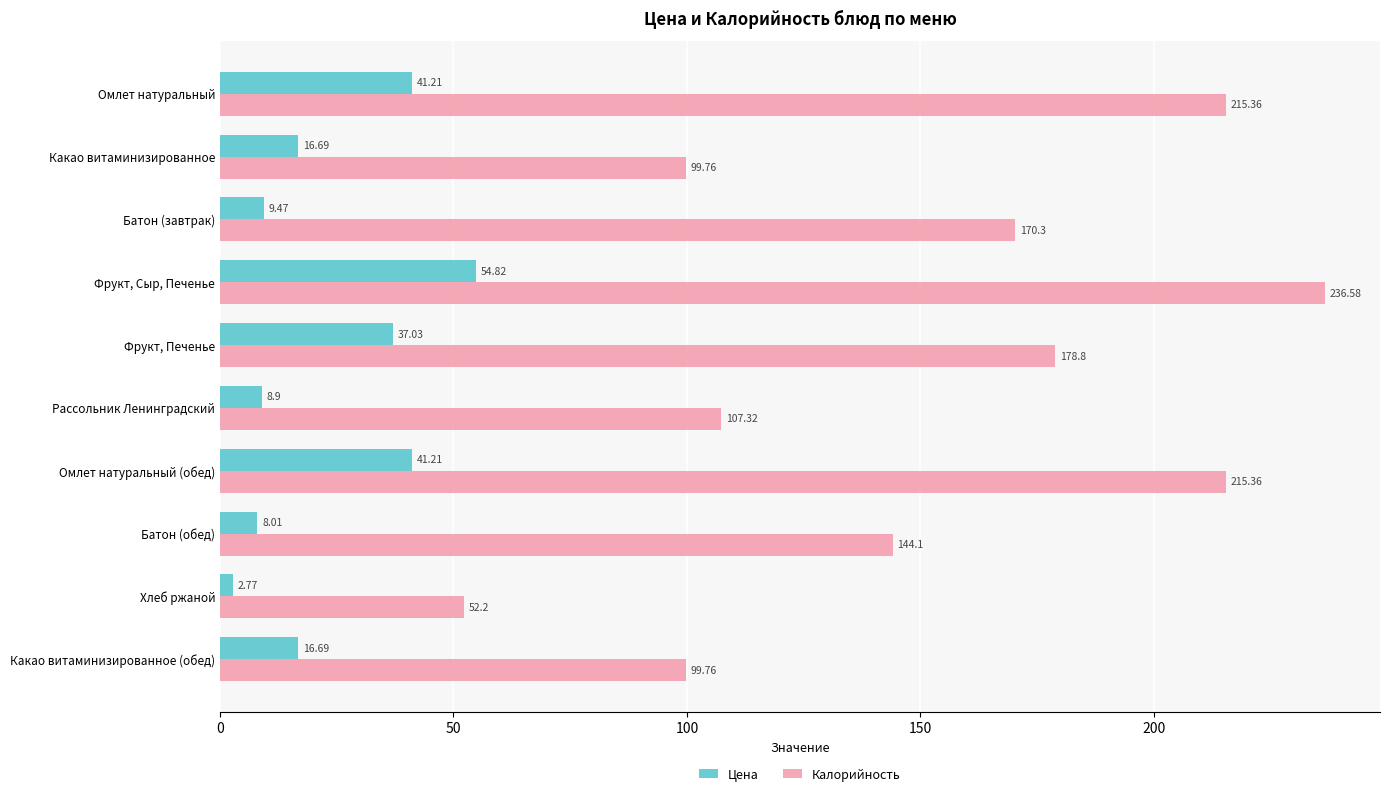

Which series has the largest total across all categories?

Калорийность